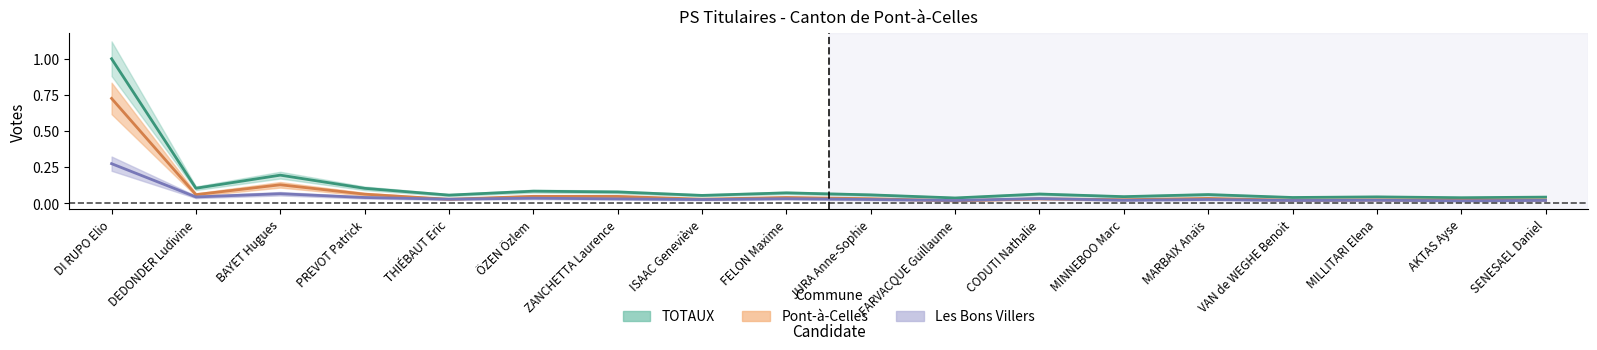

At which category does the chart reach its peak across all series?

DI RUPO Elio